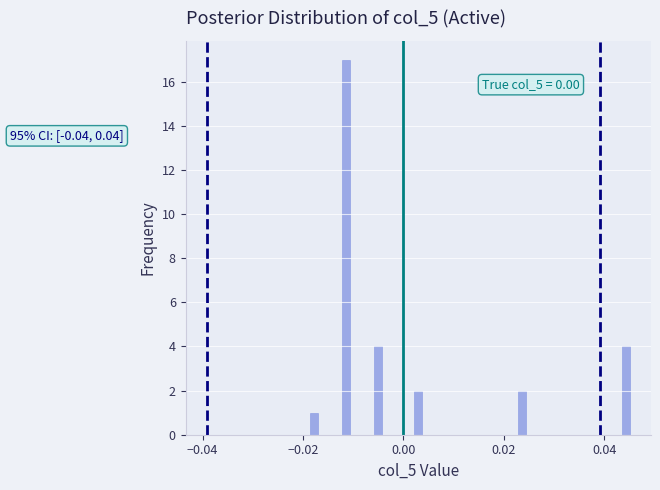

Read against the x-axis, roughly where is the centre of the tallest bar?

-0.012